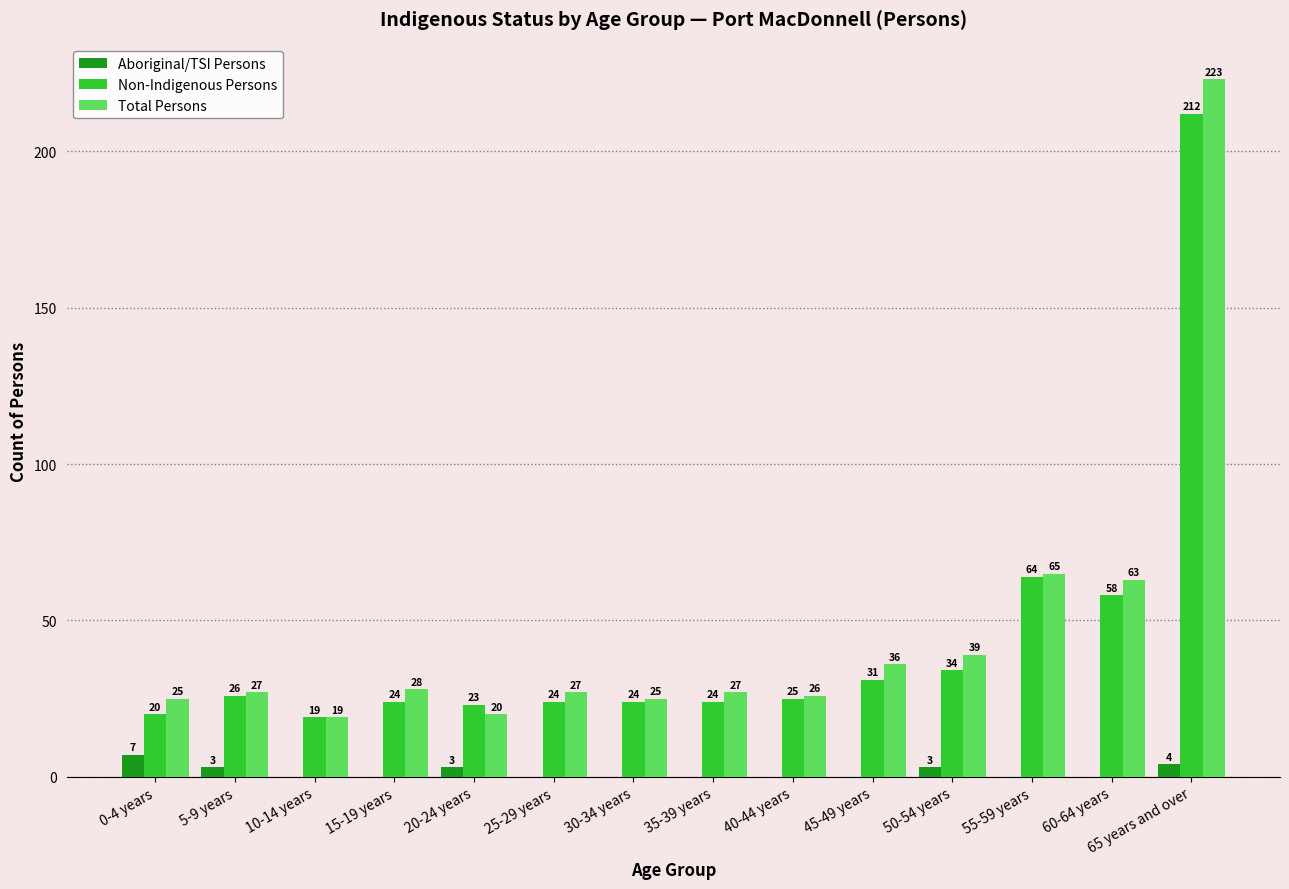

What is the maximum value shown in the chart?

223